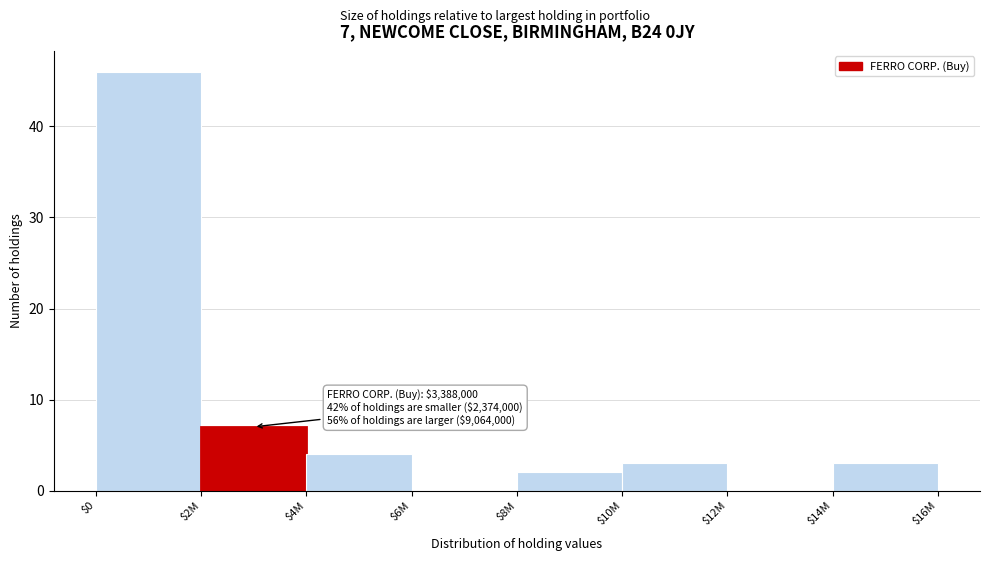

The chart shows a value of 7 at $2M. True or false?

True